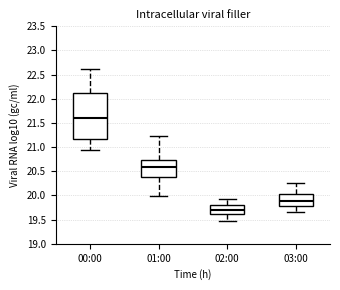

Which box's median line is the highest?

00:00